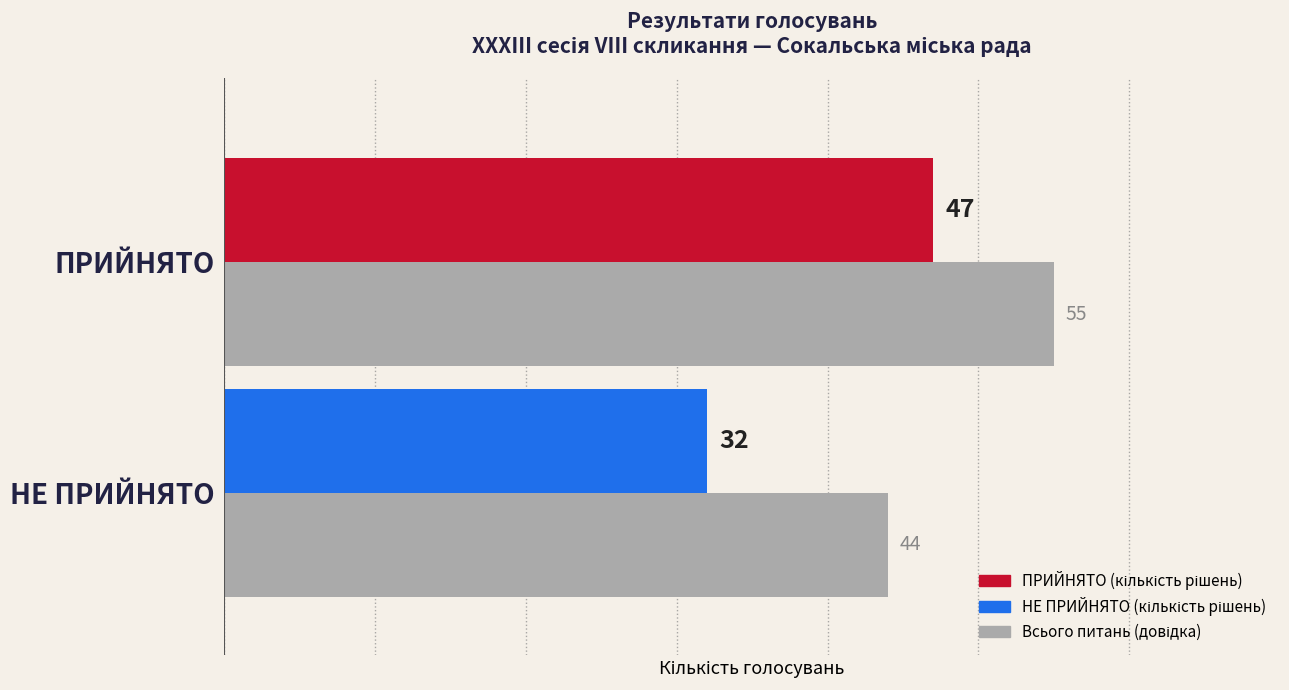

At which category is the sum across all series the highest?

ПРИЙНЯТО